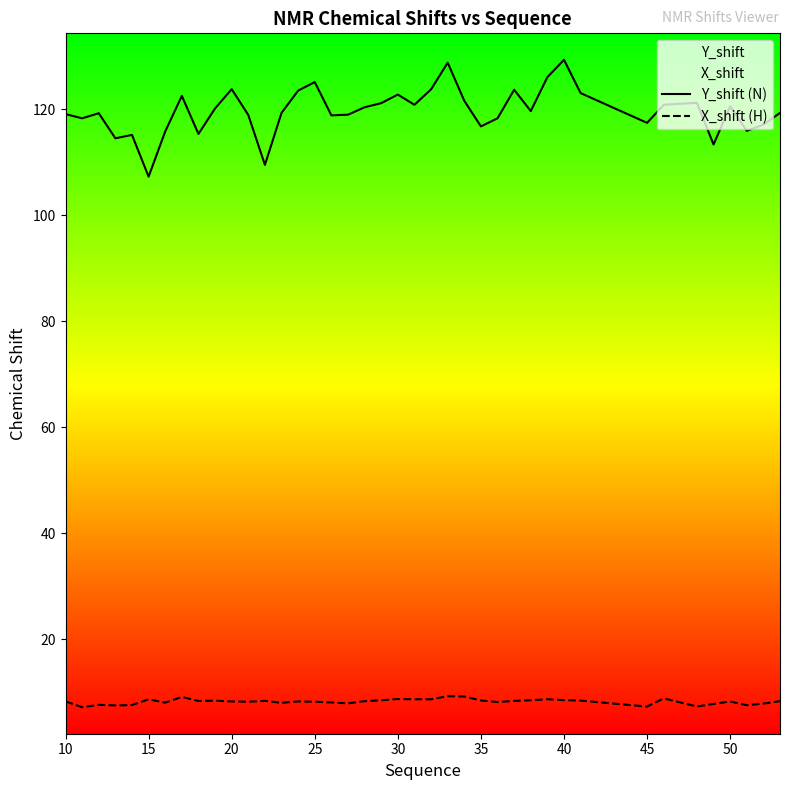

Which series has the widest spread of values?

Y_shift (N)